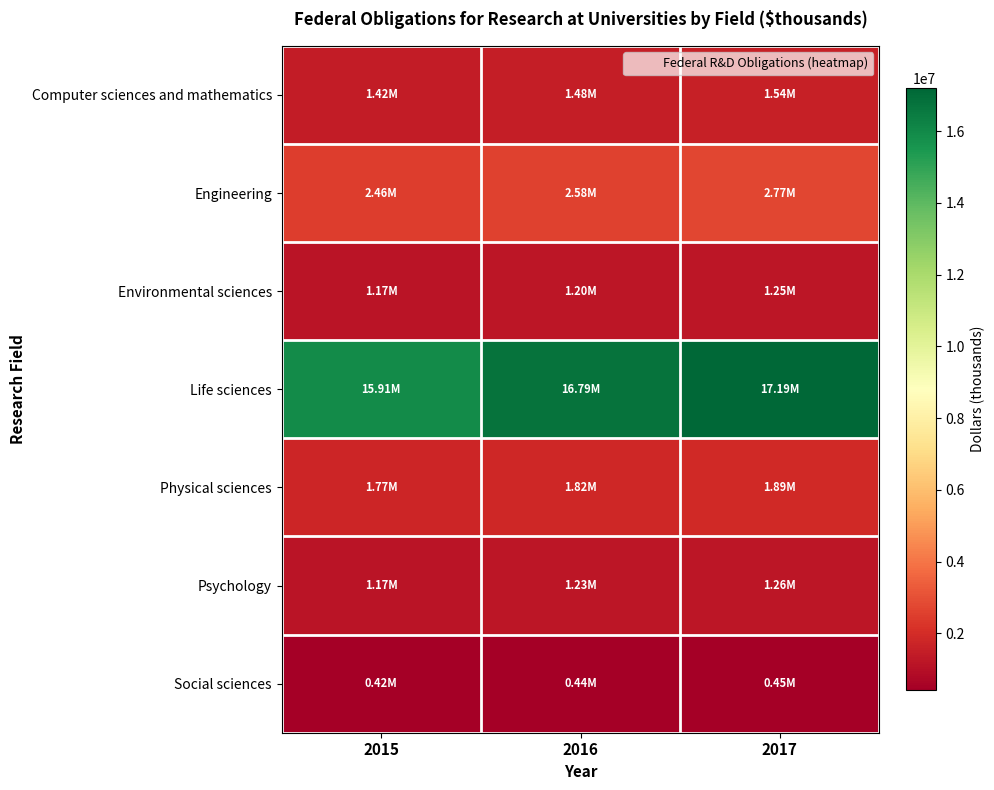

At which category is the sum across all series the highest?

2017